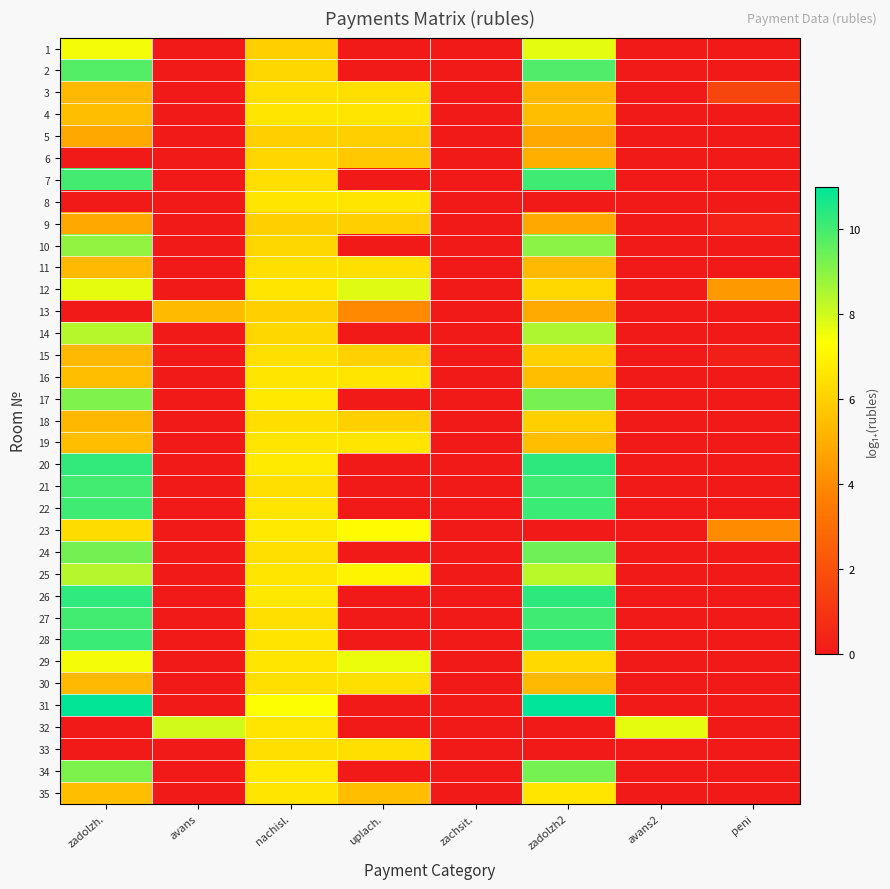

How many distinct data groups are displayed?

35